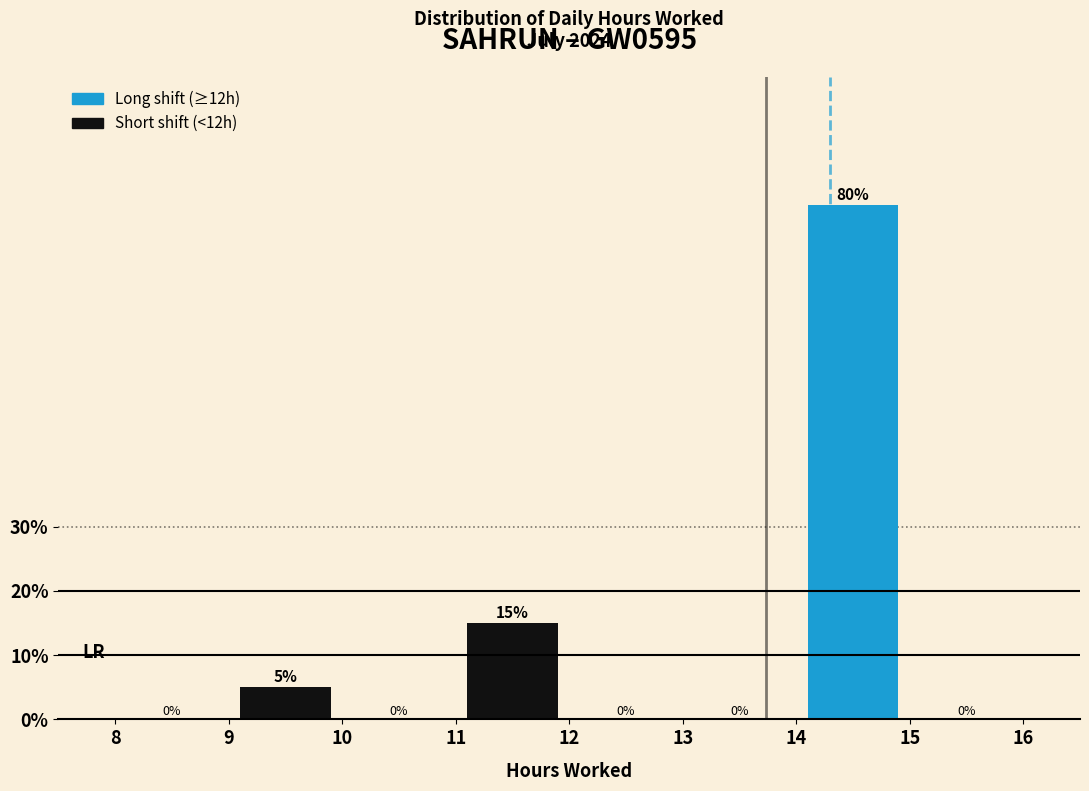

Over which range of the x-axis is the bar tallest?

14 to 15